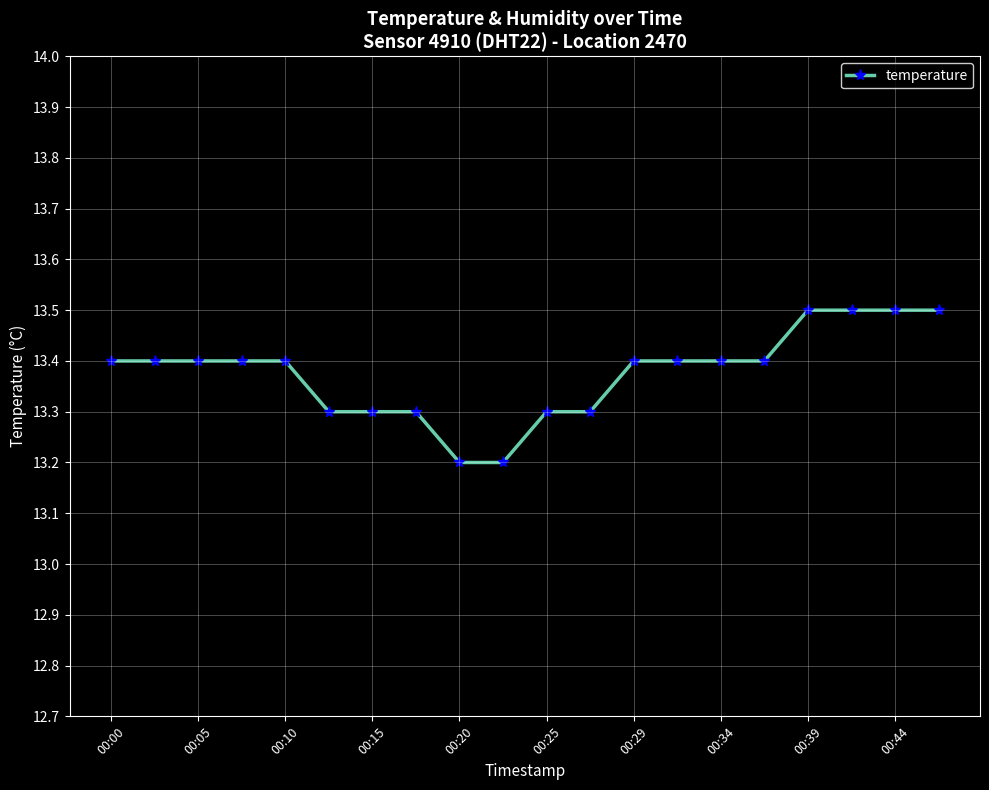

What is the value of the 8th point from the left?

13.3